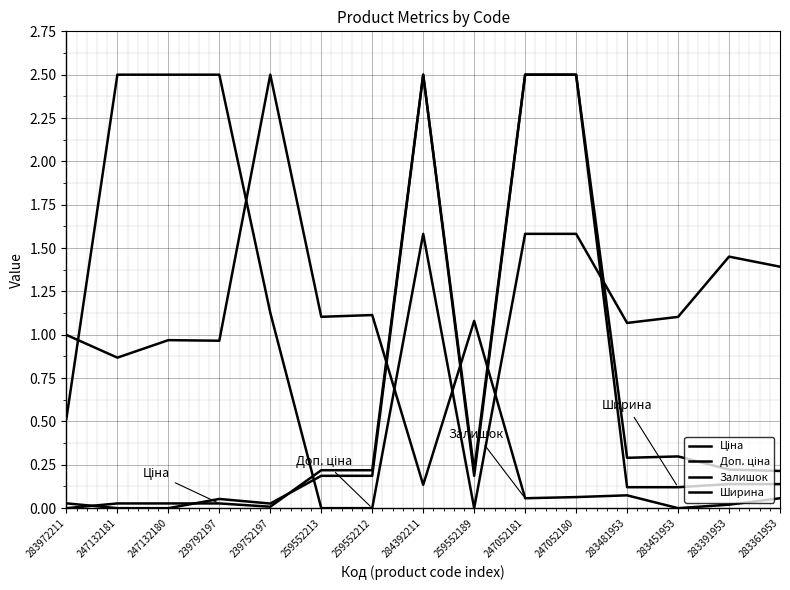

True or false: Доп. ціна and Ширина cross at least once.

True